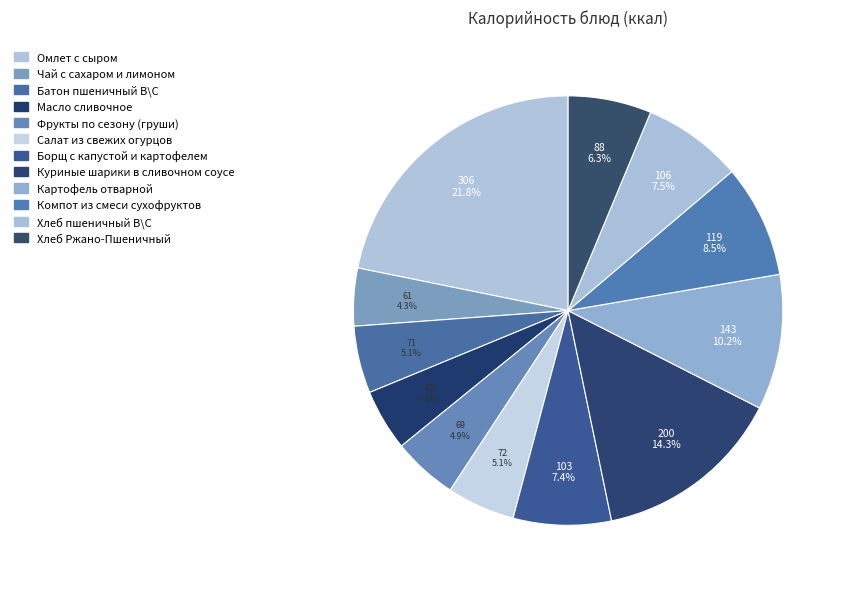

Count the number of slices in the pie.

12